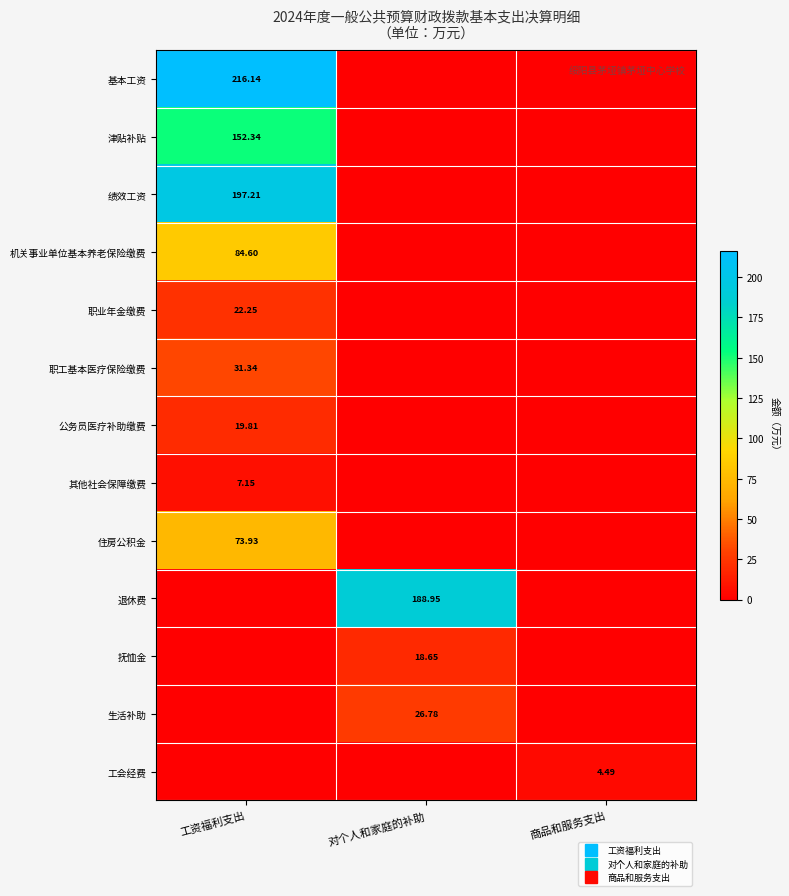

Is it true that 机关事业单位基本养老保险缴费 equals 132.4 at 工资福利支出?

False